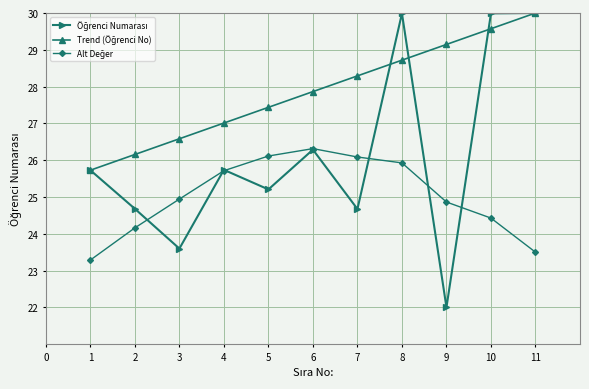

What is the spread (max minus min) of values at 9?

7.1